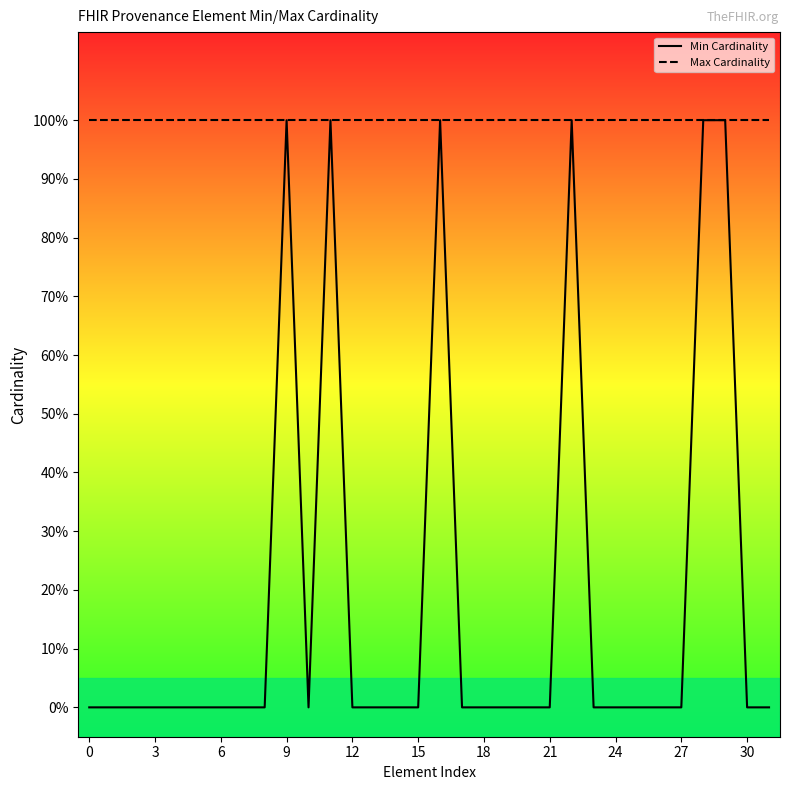

What is the sum of all Min Cardinality values?

6